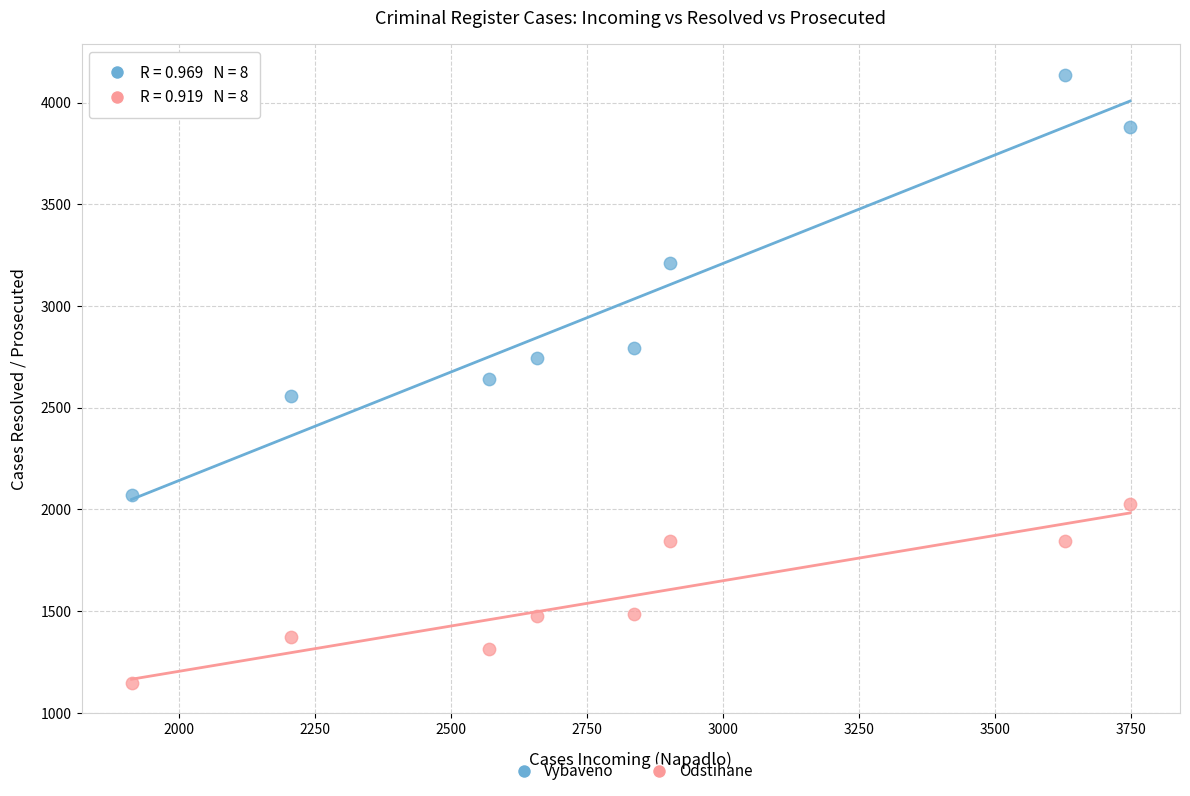

Across all data points, what is the range of Y values (max minus min)?

2990